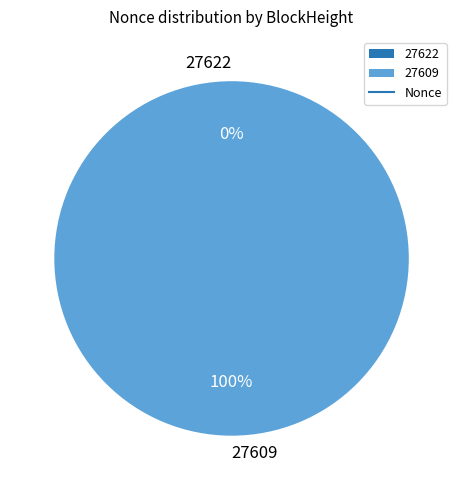

How many slices are in this pie chart?

2